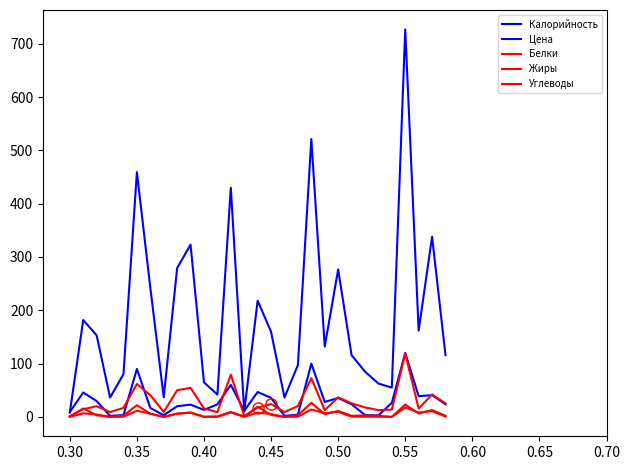

Reading right to left, what are all the values shown in this chart?

Калорийность: 115.8	338.1	161.9	727.0	55.0	62.6	85.0	115.8	276.6	131.9	521.2	97.2	36.3	159.6	218.1	10.1	429.9	42.0	64.8	323.1	279.3	36.9	242.3	459.2	80.2	36.3	153.0	181.7	8.0
Цена: 23.7	40.9	38.8	120.0	26.4	2.7	3.6	23.7	35.5	28.0	100.0	4.2	1.9	35.6	46.8	11.5	60.0	23.5	13.1	23.0	20.0	3.2	16.8	90.0	3.4	1.9	29.7	45.7	9.2
Белки: 2.1	12.9	6.2	23.2	0.0	2.1	2.6	2.1	11.2	5.1	26.4	3.0	0.0	3.7	19.0	0.8	9.1	1.0	0.2	8.0	6.0	0.0	6.0	22.0	2.5	0.0	3.1	15.8	0.6
Жиры: 0.6	10.9	8.3	17.6	0.0	0.4	0.3	0.6	9.5	6.8	13.9	0.4	0.0	5.4	8.1	0.1	8.5	0.2	0.1	8.2	6.1	0.0	6.1	11.6	0.3	0.0	4.5	6.7	0.0
Углеводы: 25.5	42.1	15.5	119.0	13.8	12.7	17.9	25.5	36.6	12.6	72.6	20.4	9.1	24.1	17.4	1.6	79.3	9.0	15.8	54.5	50.0	9.2	40.9	61.8	16.8	9.1	20.1	14.5	1.3